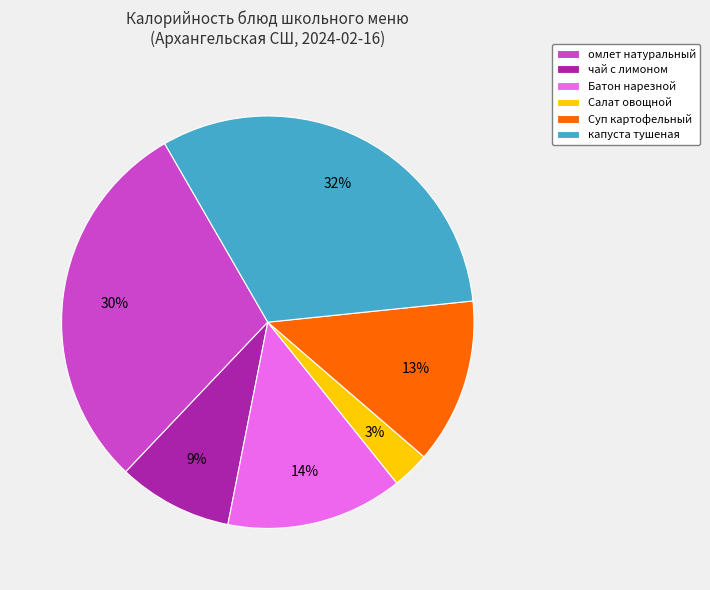

To the nearest percent, what is the difference between the Батон нарезной and чай с лимоном slice percentages?

5%